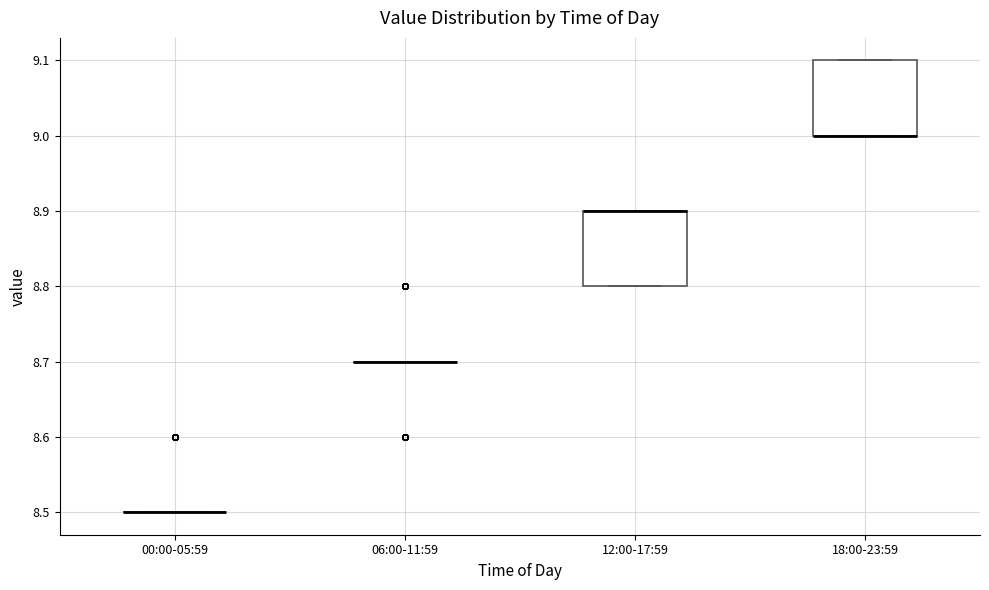

Reading left to right, read every box against the y-axis: the position of its median line, the range the box covers, and the ends of its whiskers. The values are not printed on the chart, so give them approximately, as read against the axis.

00:00-05:59: box collapsed to a line at 8.5, whiskers 8.5 to 8.5
06:00-11:59: box collapsed to a line at 8.7, whiskers 8.7 to 8.7
12:00-17:59: median 8.9 (drawn on the box's upper edge), box 8.8 to 8.9, whiskers 8.8 to 8.9
18:00-23:59: median 9.0 (drawn on the box's lower edge), box 9.0 to 9.1, whiskers 9.0 to 9.1